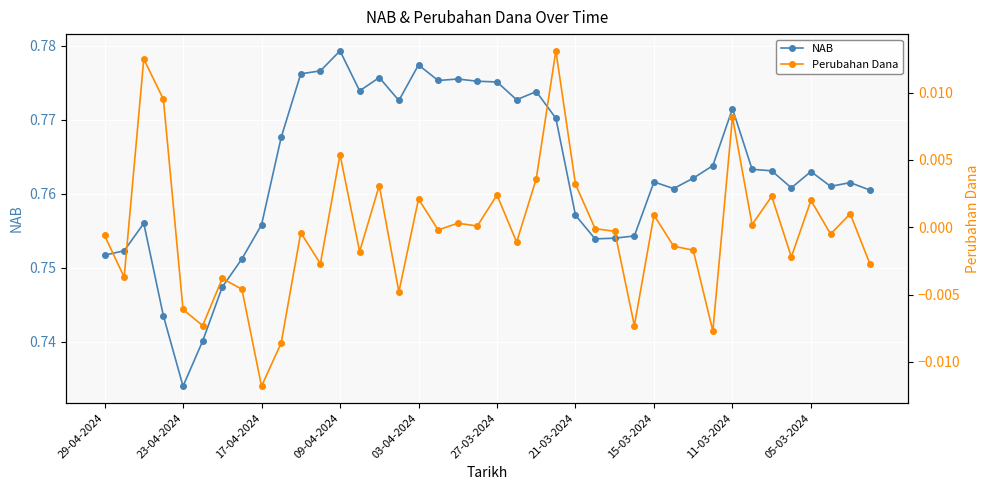

How many distinct data groups are displayed?

2